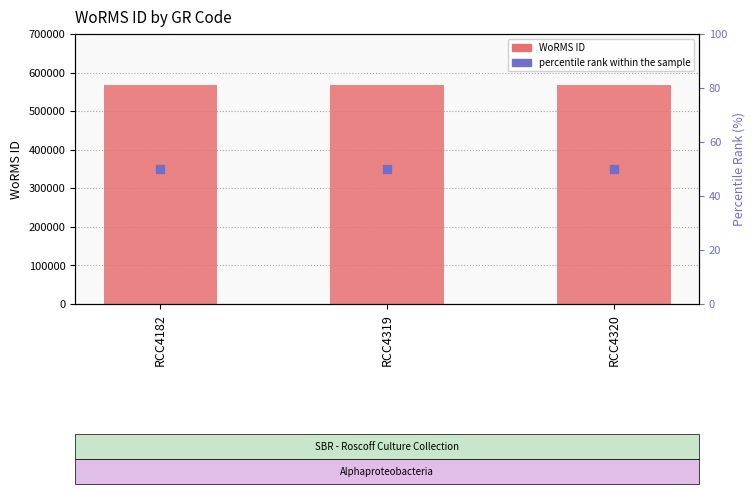

Is the value of percentile rank within the sample at RCC4182 greater than the value of WoRMS ID at RCC4319?

No